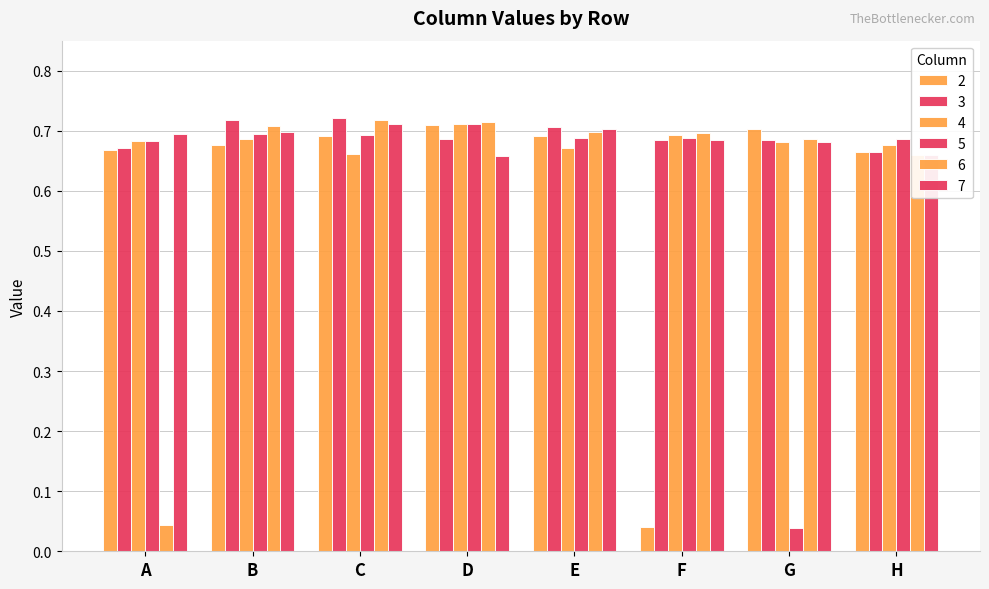

Are the bars horizontal?

No